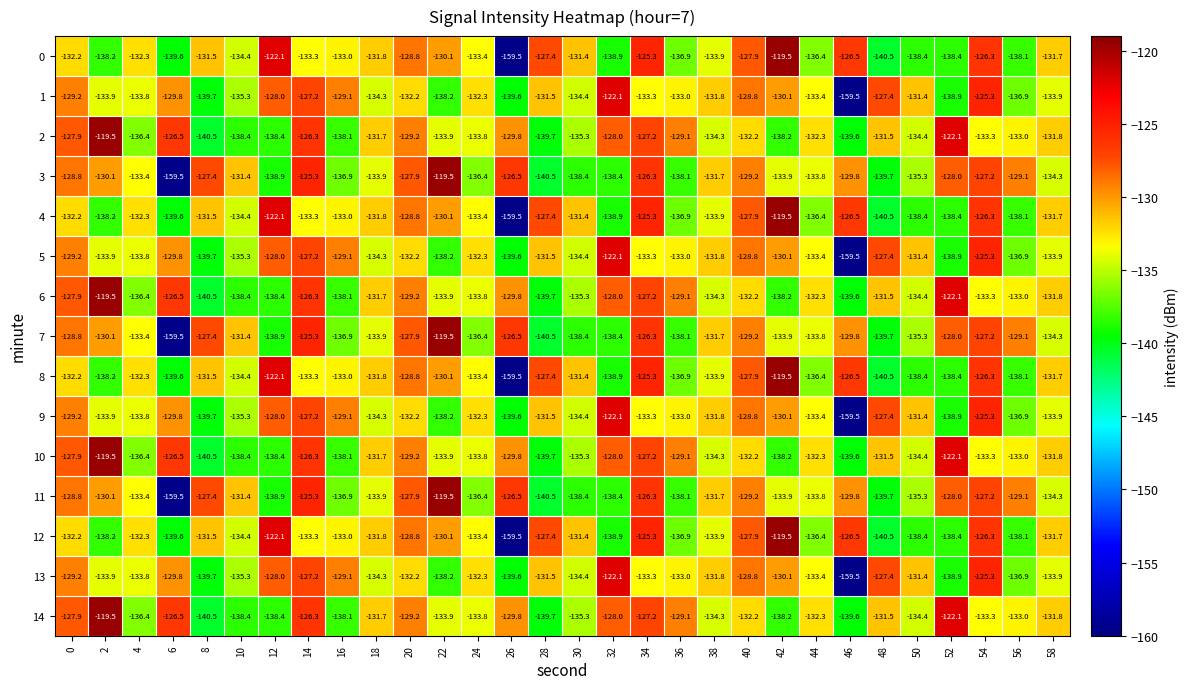

What value does the 1 series have at 24?

-132.3